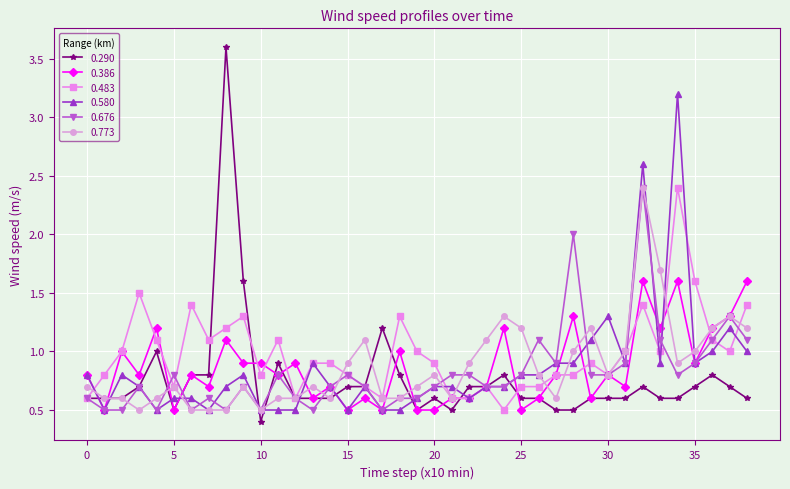

What is the lowest value of the 0.773 series?

0.5